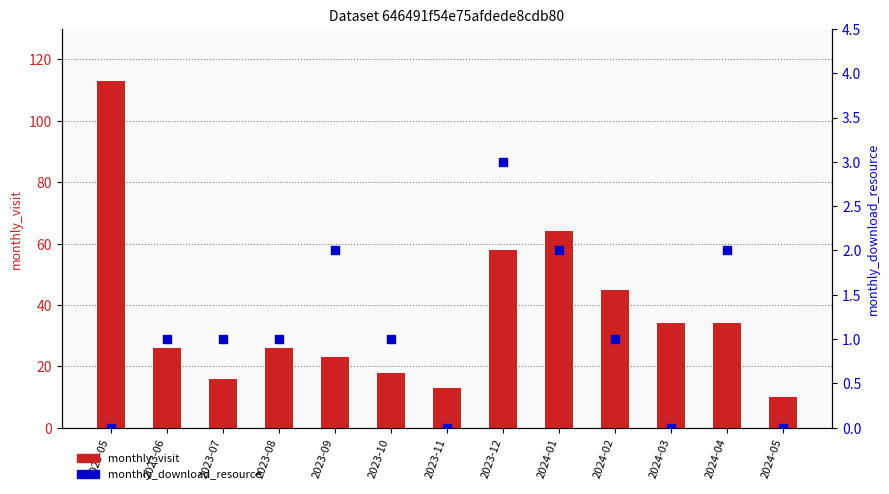

What are all the series names shown in the legend?

monthly_visit, monthly_download_resource